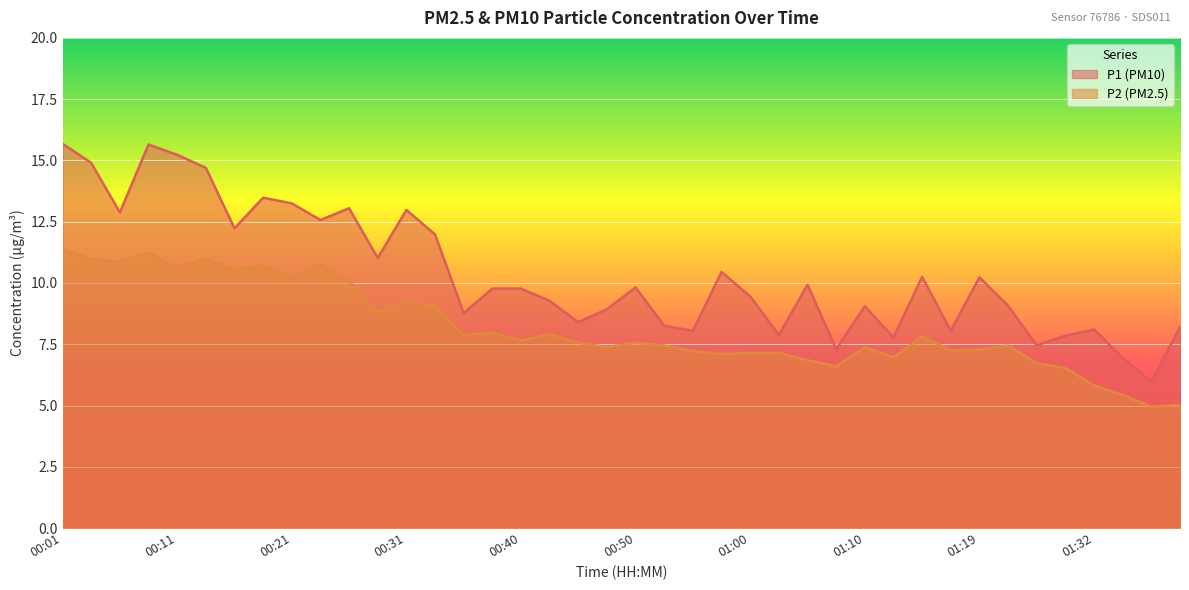

At which label is P1 closest to 10?

01:05